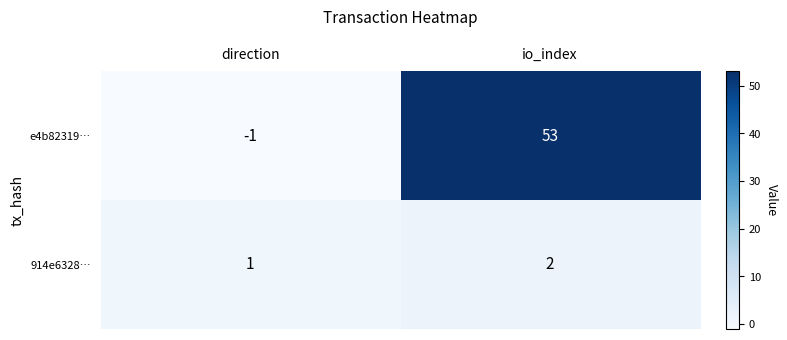

At which category is the sum across all series the highest?

io_index